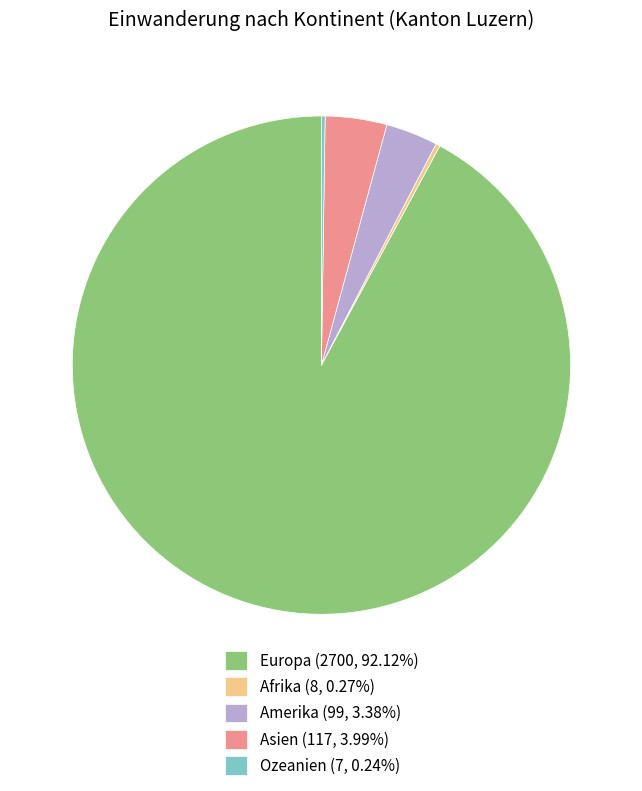

Approximately how many times larger is the value at Asien (117, 3.99%) compared to Amerika (99, 3.38%)?

1.2